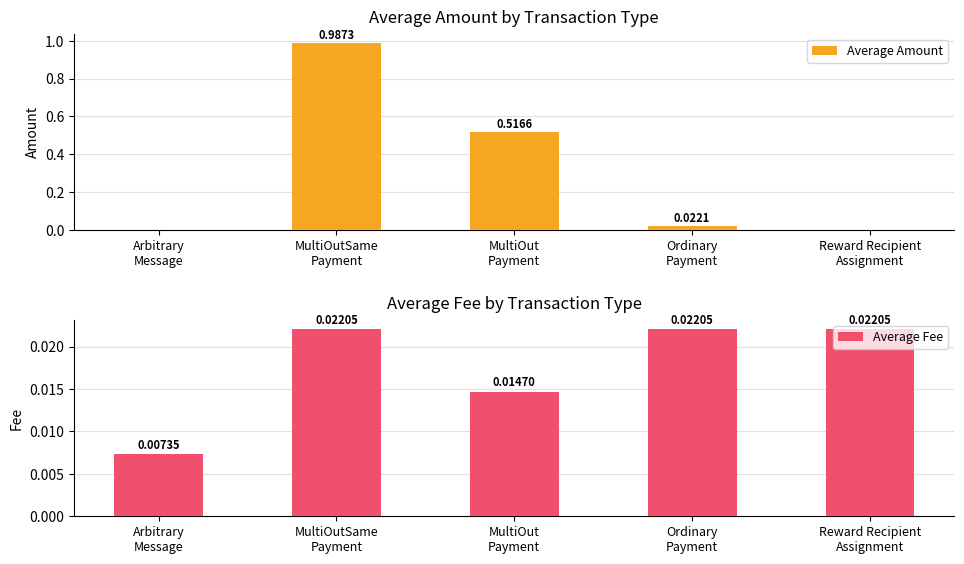

Which category has the lowest value in the Average Fee series?

Arbitrary
Message